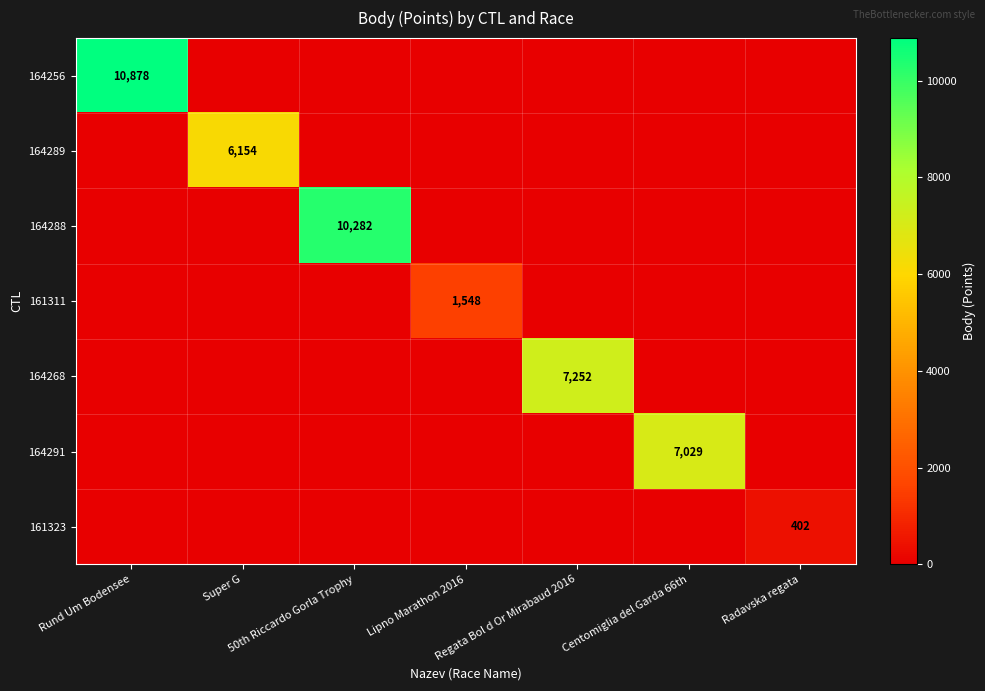

Which has a higher value, 50th Riccardo Gorla Trophy or Super G?

50th Riccardo Gorla Trophy